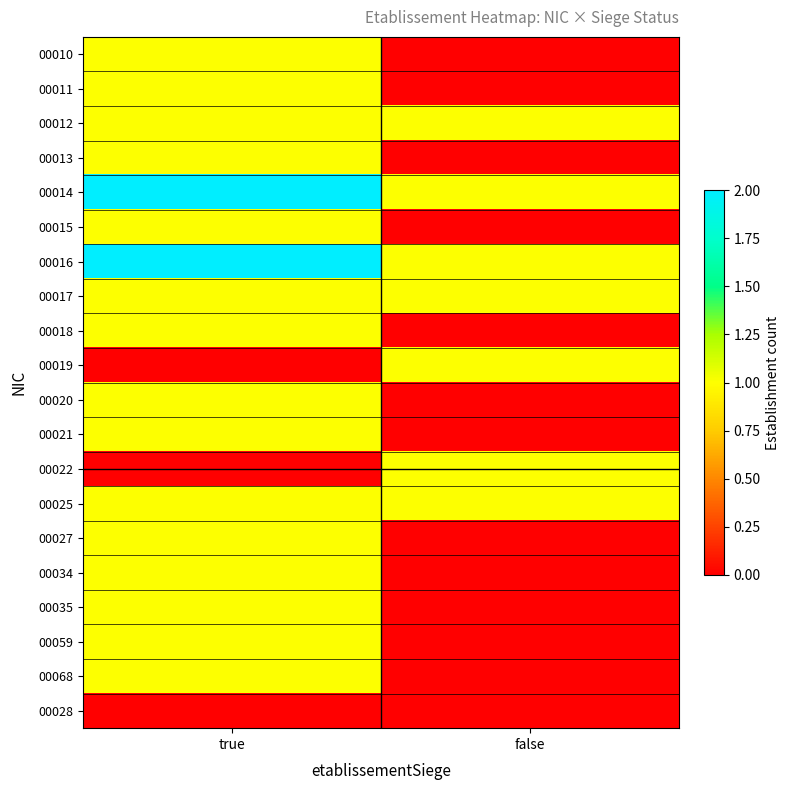

List the series in order of their peak value, highest first.

00014, 00016, 00010, 00011, 00012, 00013, 00015, 00017, 00018, 00019, 00020, 00021, 00022, 00025, 00027, 00034, 00035, 00059, 00068, 00028